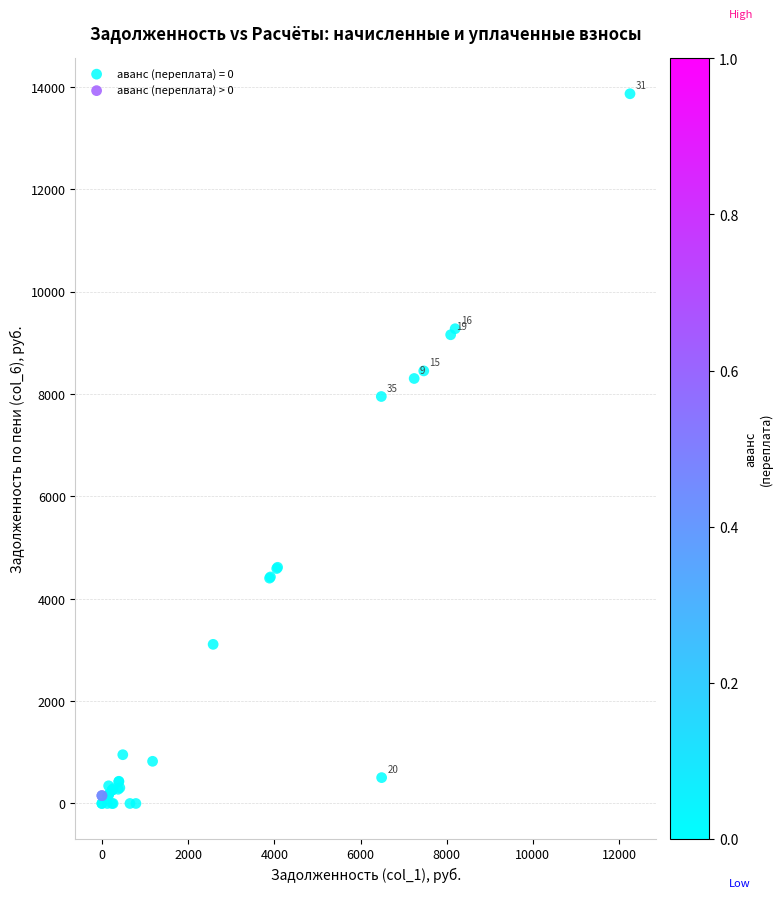

What are all the series names shown in the legend?

аванс (переплата) = 0, аванс (переплата) > 0